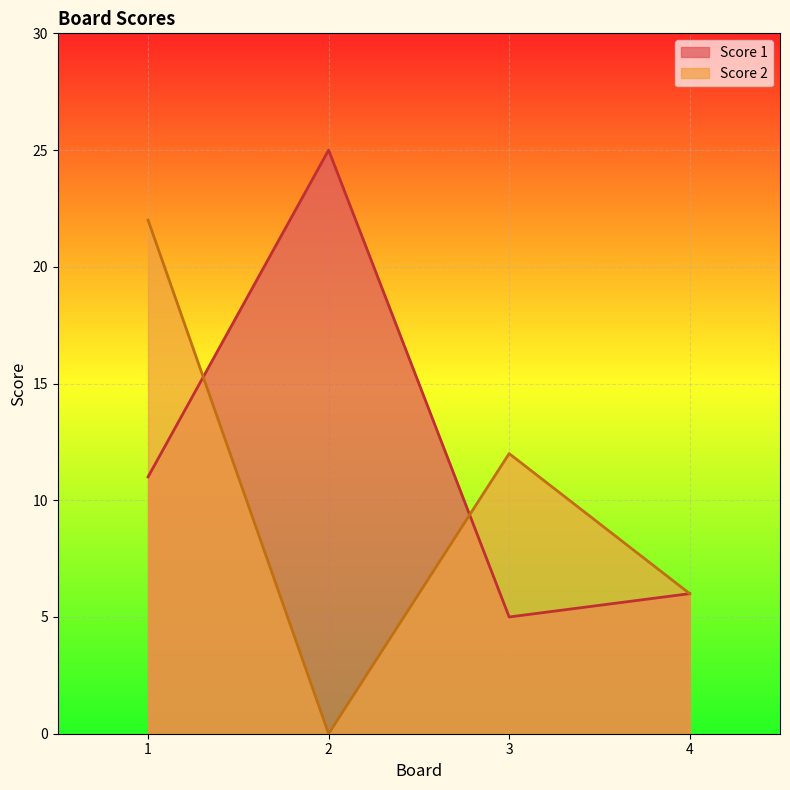

What is the difference between the Score 2 values at 4 and 3?

6